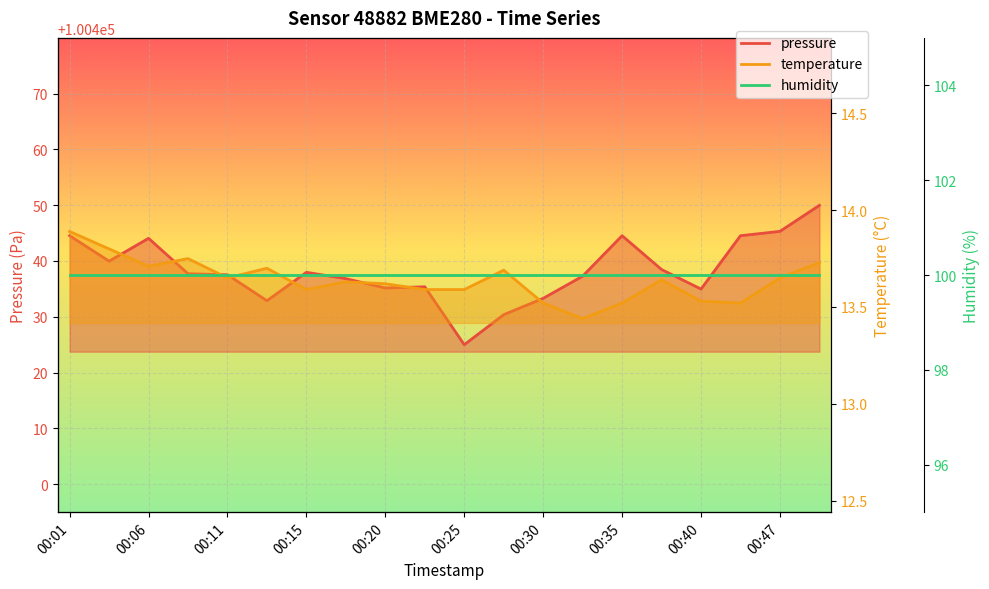

True or false: temperature and pressure intersect in this chart.

False